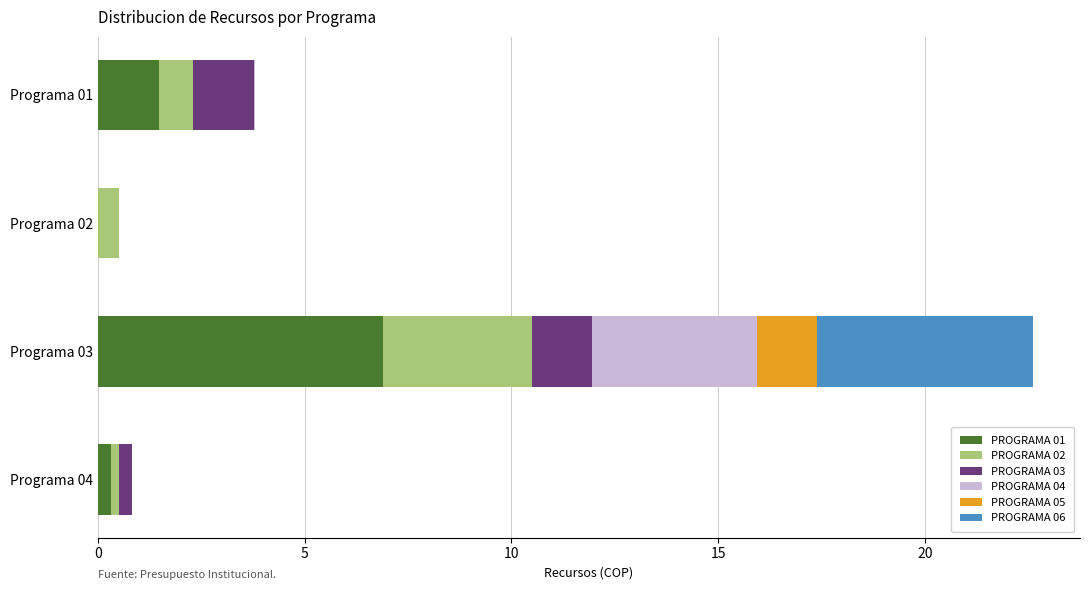

At which category is the sum across all series the highest?

Programa 03